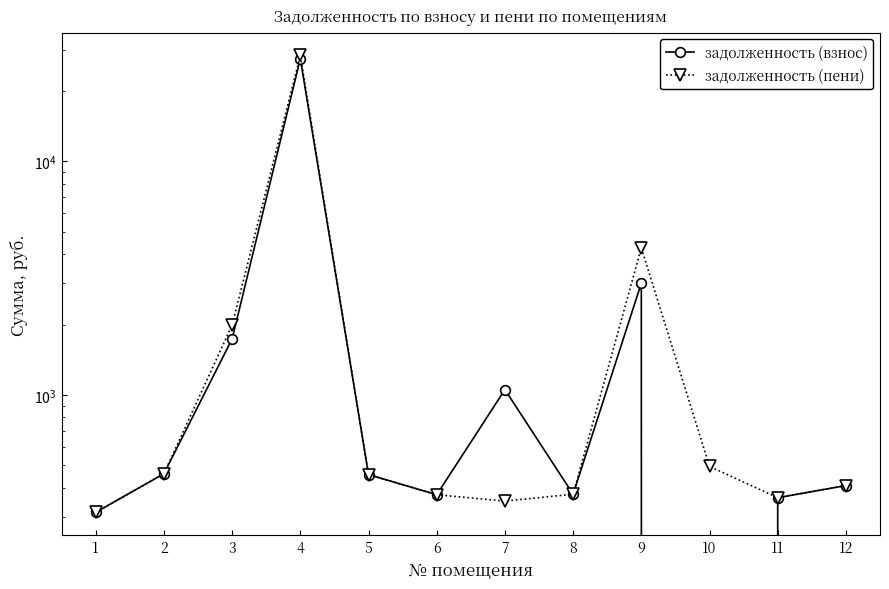

What is the sum of the задолженность (пени) values at 4 and 10?

28893.6